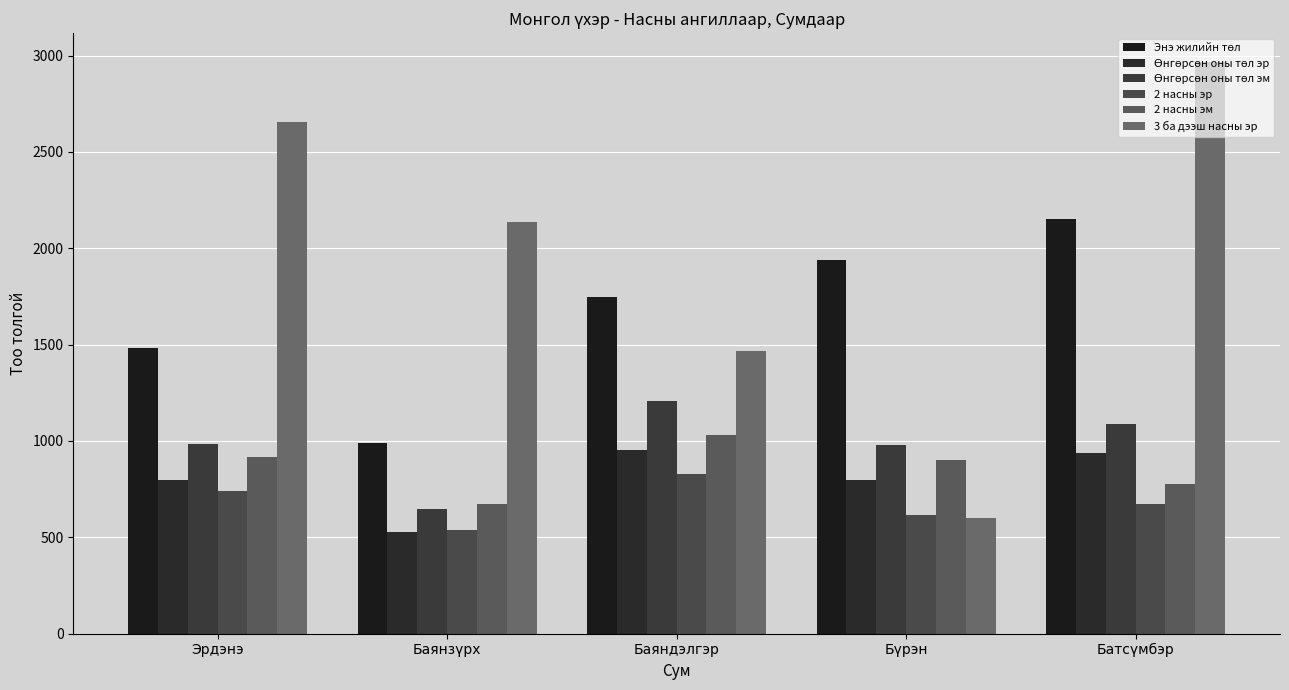

Count the number of categories in the chart.

5